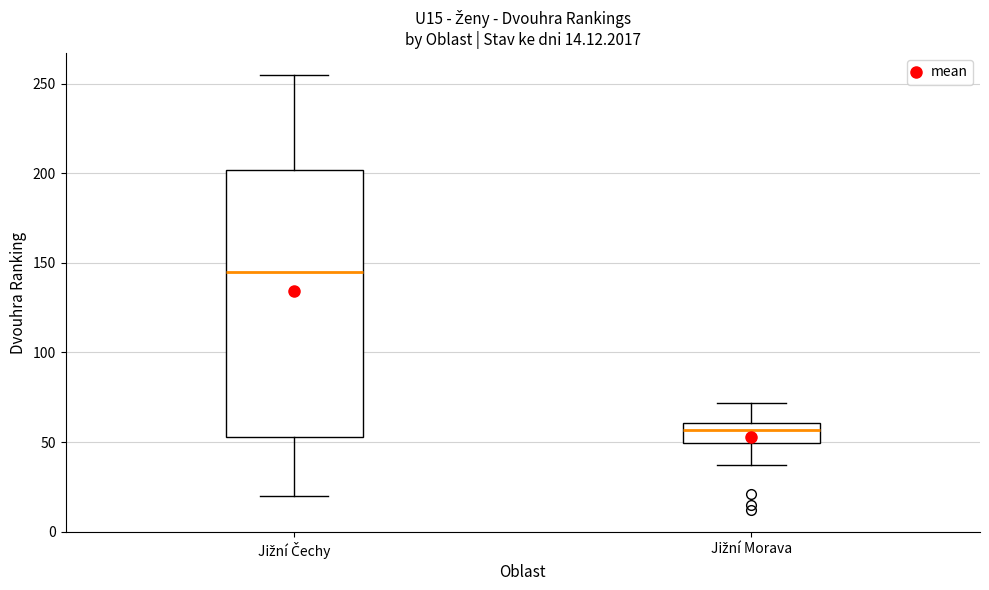

Which box is the tallest, from its lower edge to its upper edge?

Jižní Čechy